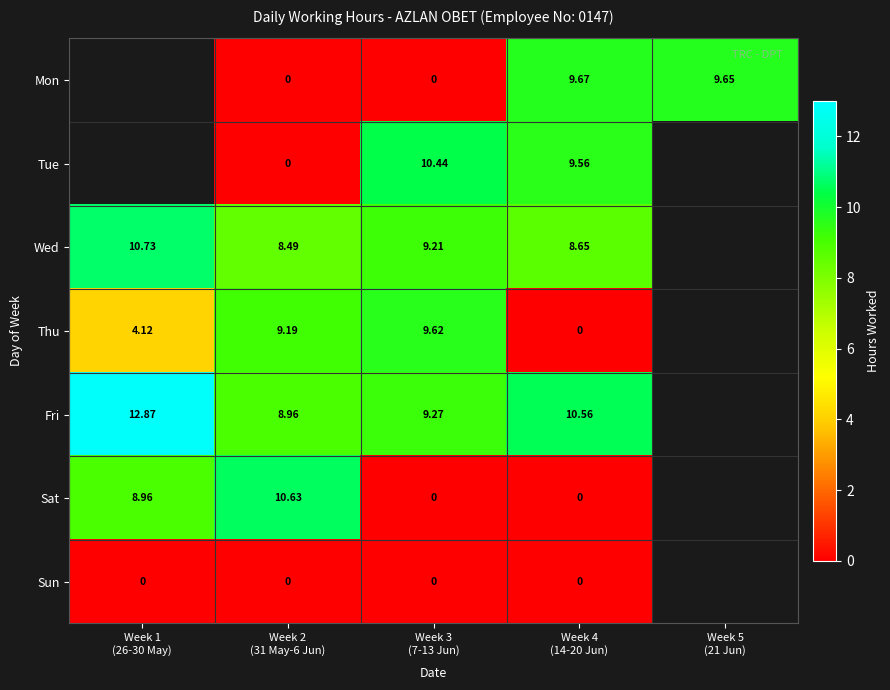

Where does the Thu series first go above 9?

Week 2 (31 May-6 Jun)